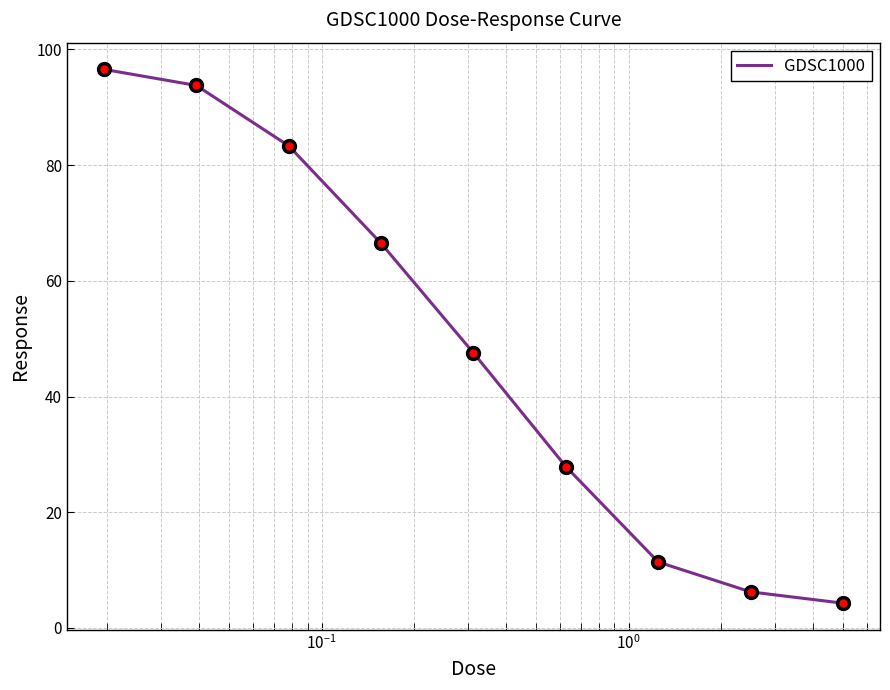

How many lines are shown in the chart?

1